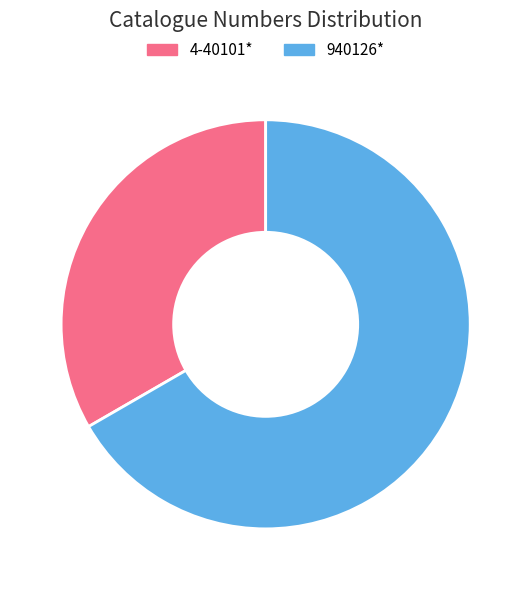

Does 940126* represent more than half of the total?

Yes